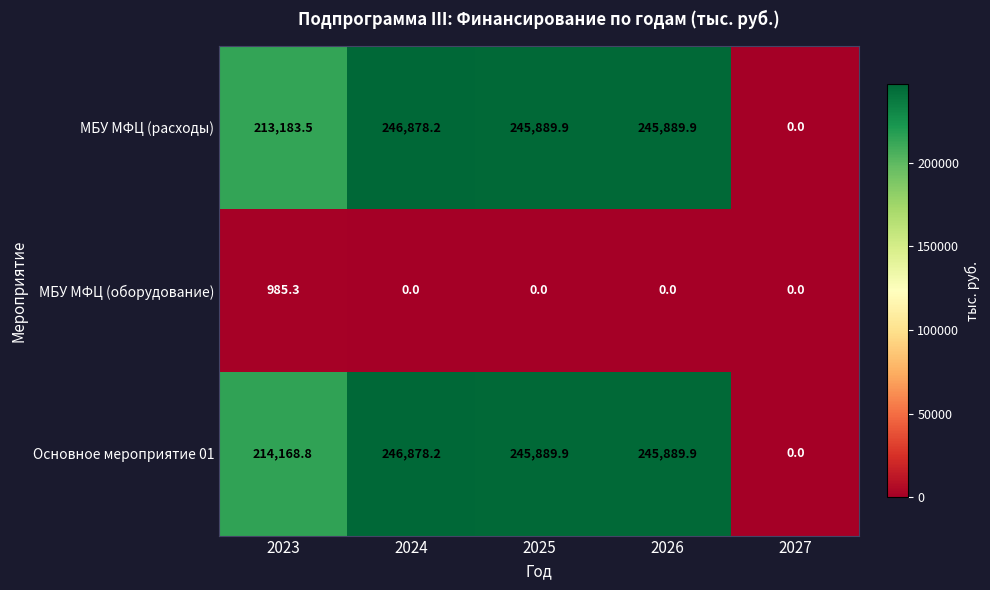

What is the difference between the МБУ МФЦ (расходы) values at 2024 and 2026?

988.3